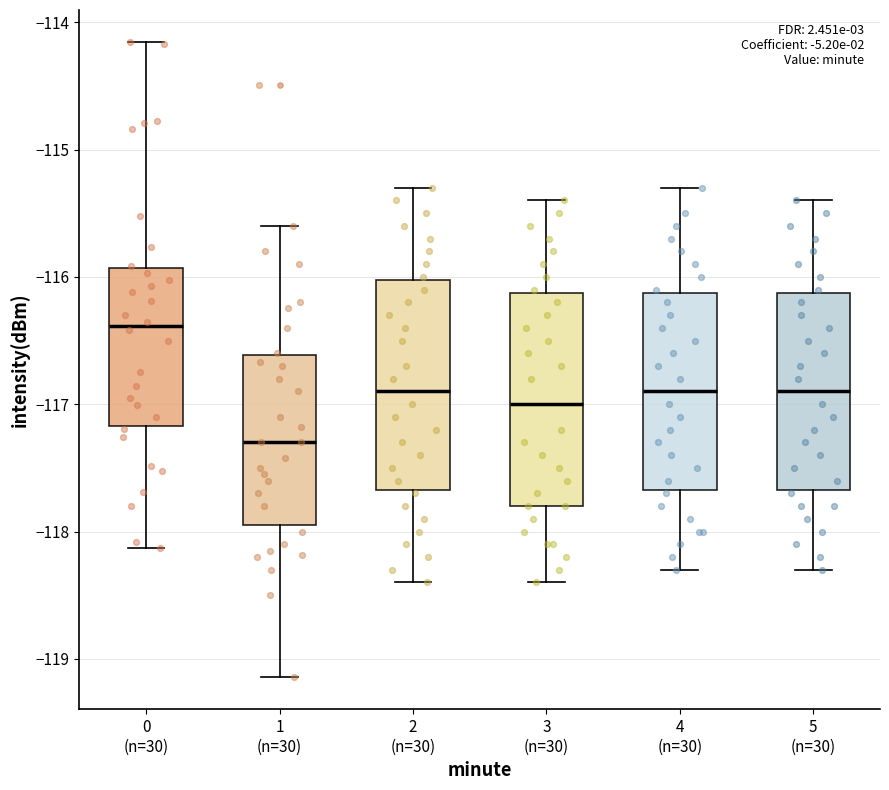

Which box's median line is the lowest?

1 (n=30)